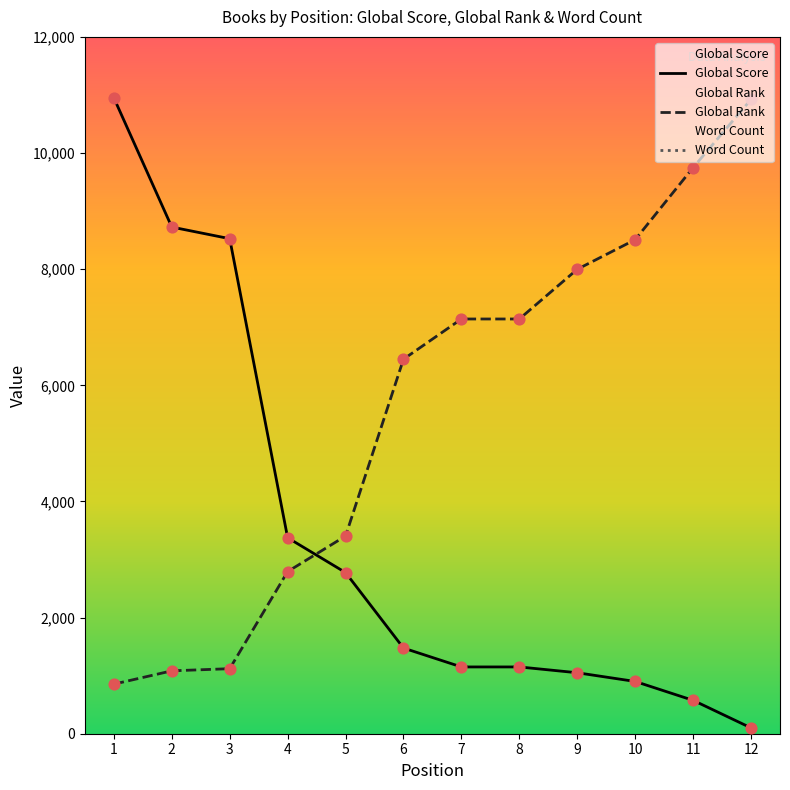

At which category is the sum across all series the highest?

1